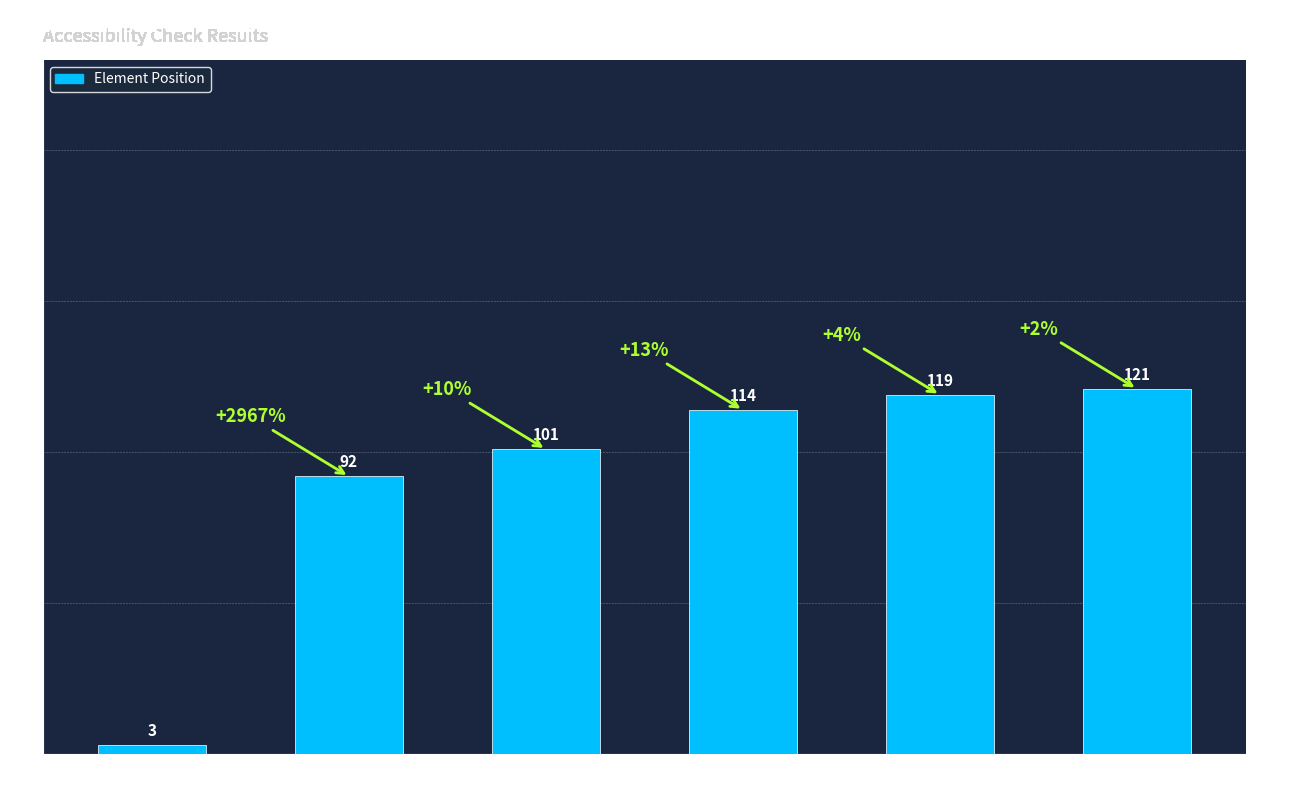

The chart shows a value of 119 at sunglasses 2. True or false?

True